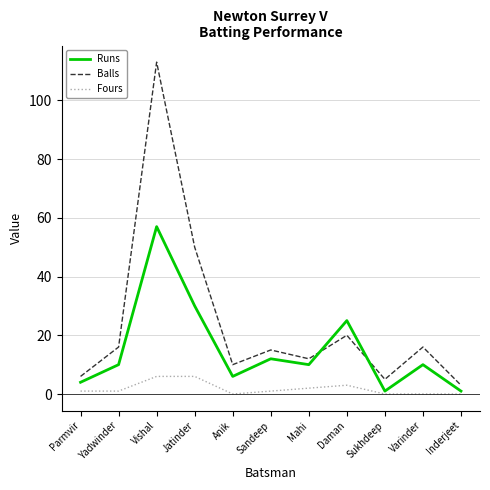

Reading left to right, extract all data points from this chart.

Runs: 4	10	57	30	6	12	10	25	1	10	1
Balls: 6	16	113	50	10	15	12	20	5	16	3
Fours: 1	1	6	6	0	1	2	3	0	0	0